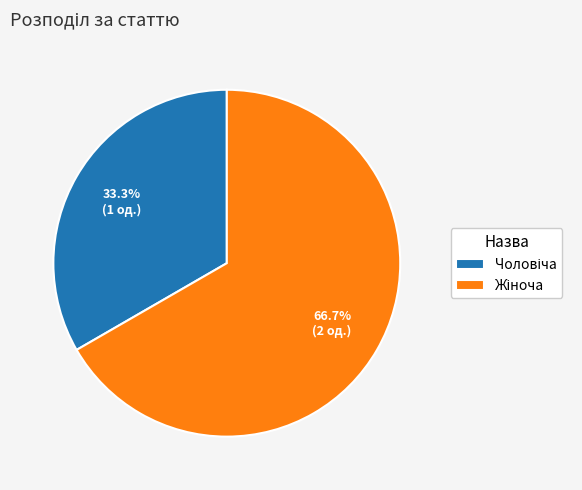

Does any single category account for the majority?

Yes